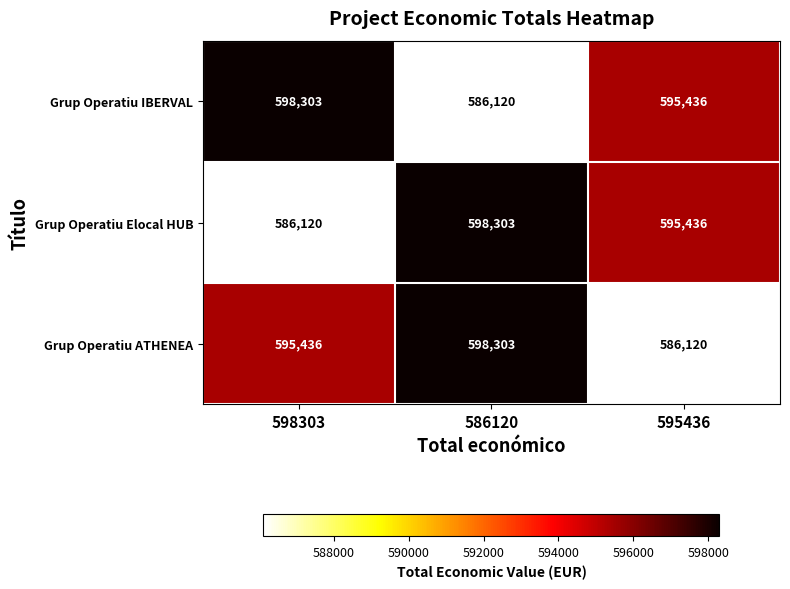

What is the average value of the Grup Operatiu ATHENEA series?

593286